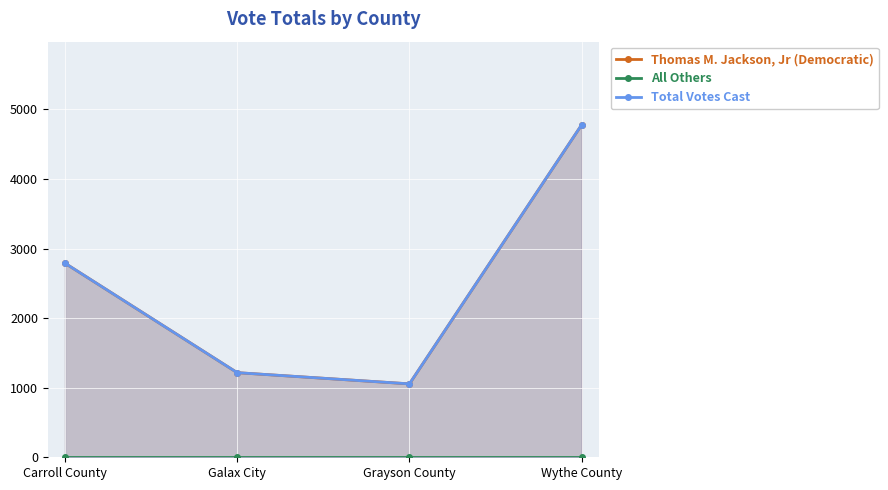

How many lines are shown in the chart?

3